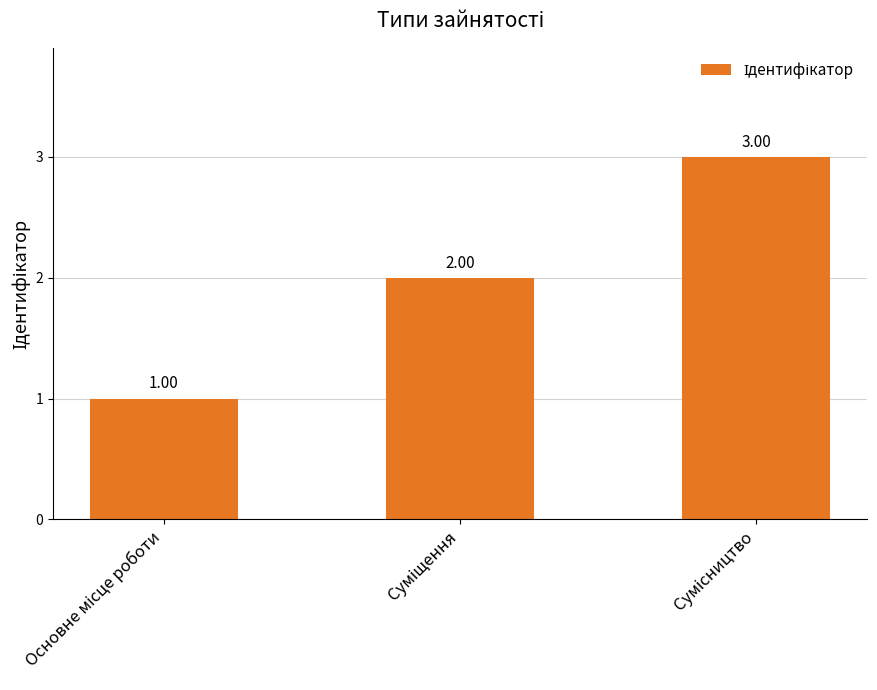

What is the sum of all values?

6